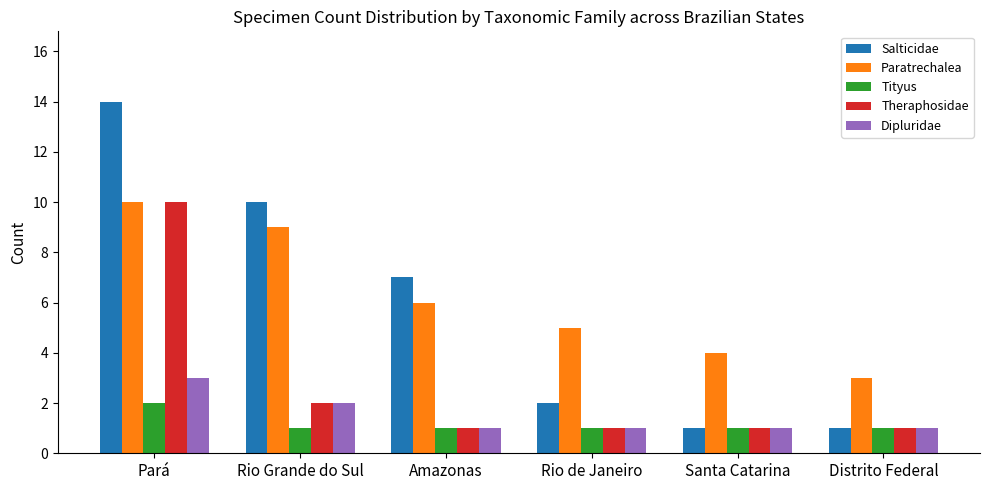

How many series are shown in this chart?

5